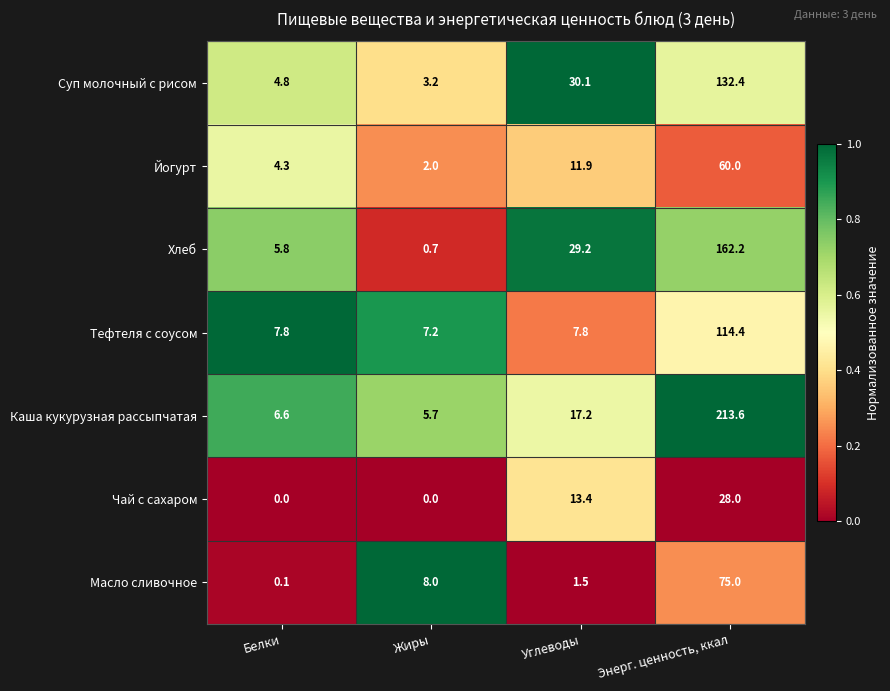

What is the sum of the Йогурт values at Энерг. ценность, ккал and Углеводы?

71.9